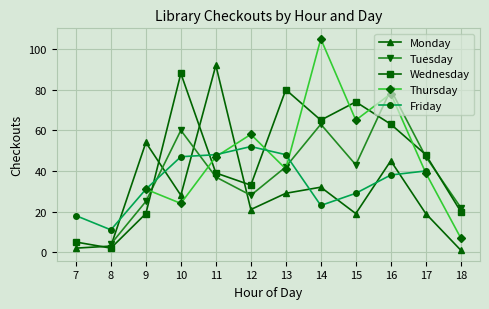

True or false: Thursday has more than 2 points higher than both neighbors.

True